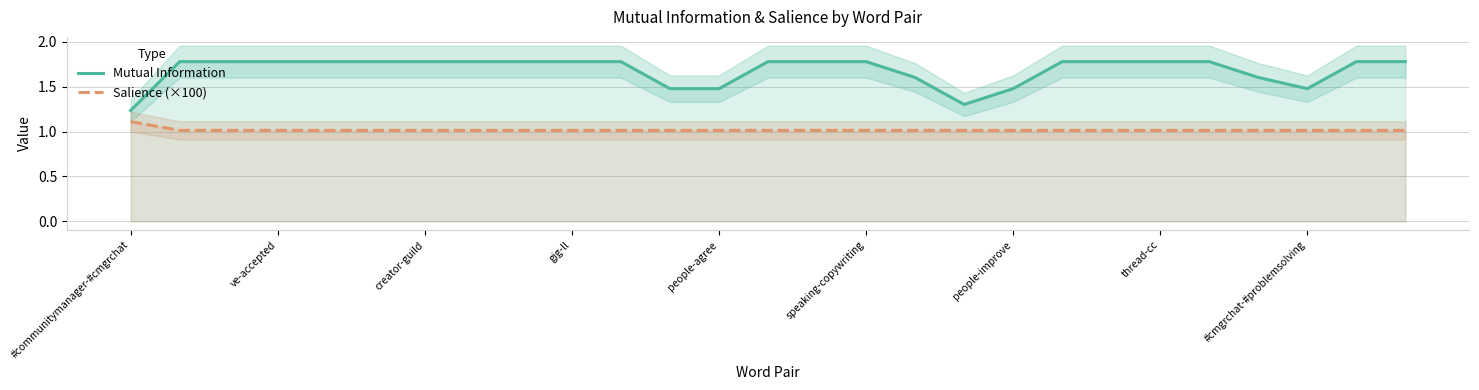

Which series has the largest total across all categories?

Mutual Information